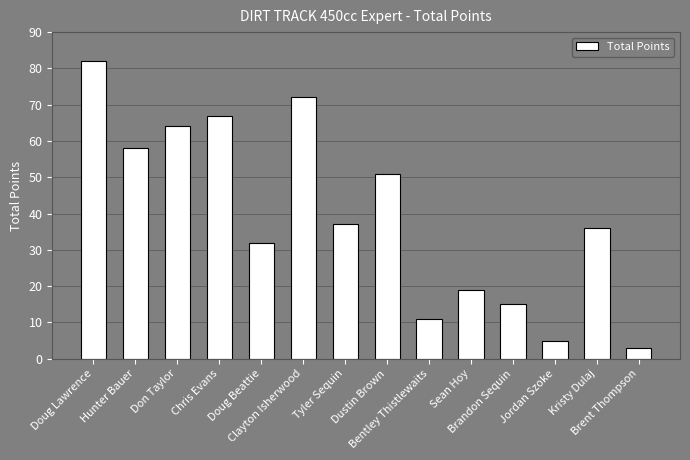

What is the label of the 14th bar from the right?

Doug Lawrence